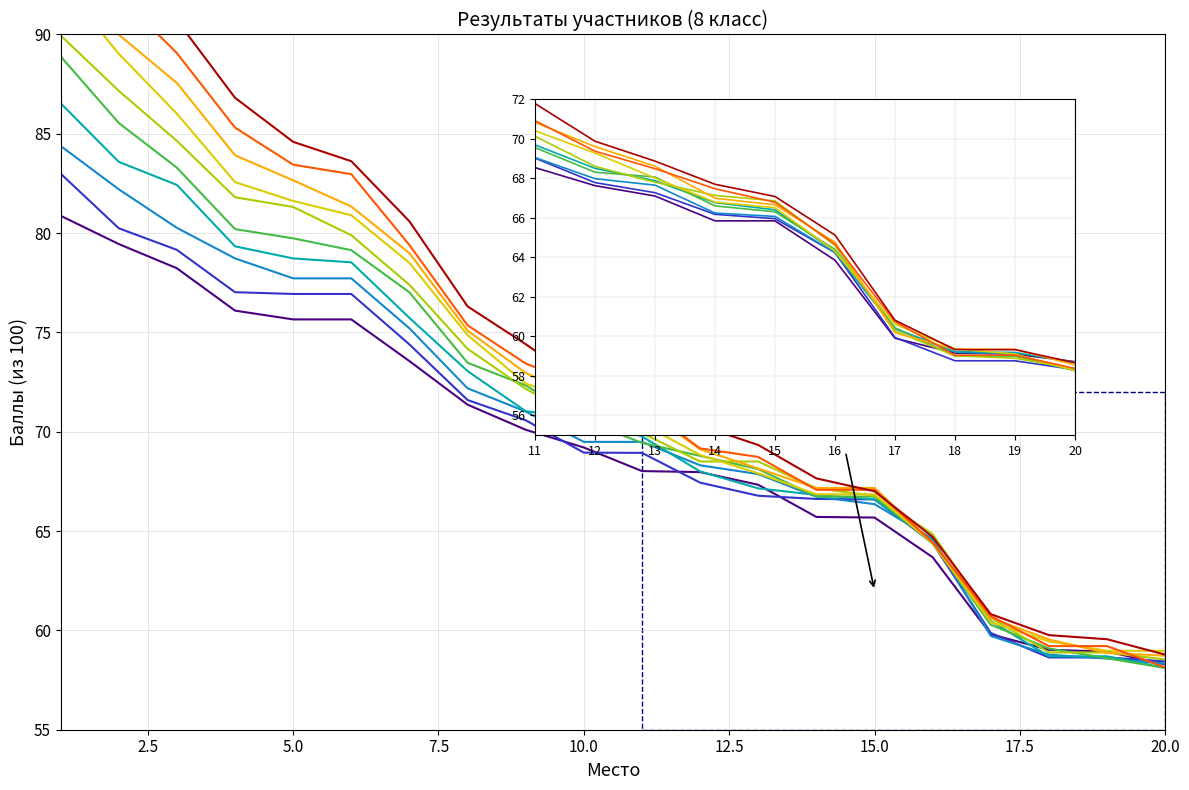

Does the chart have visible grid lines?

Yes